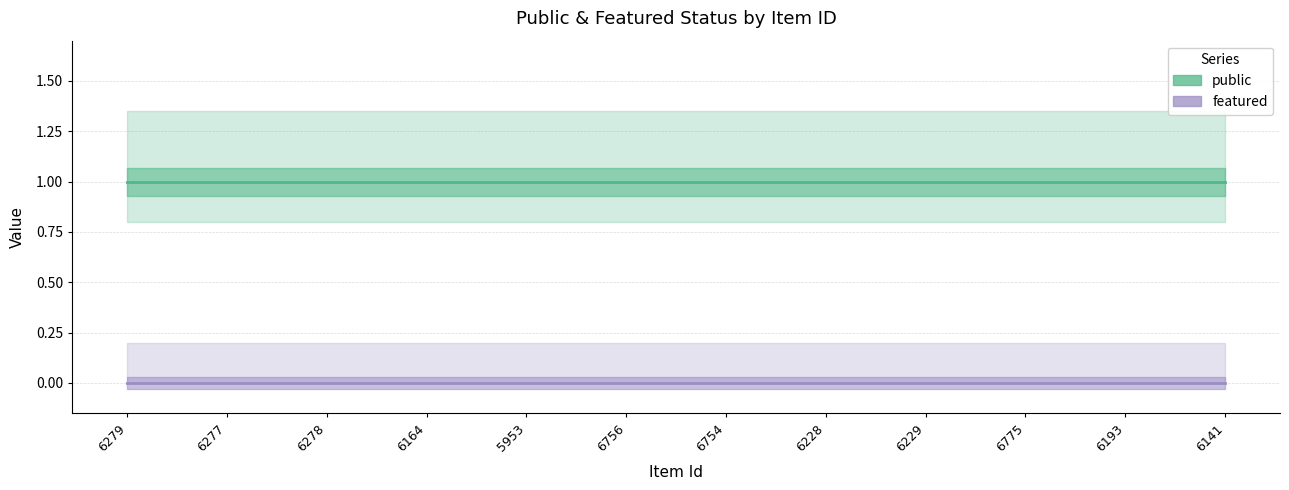

At which label is public closest to 1?

6279